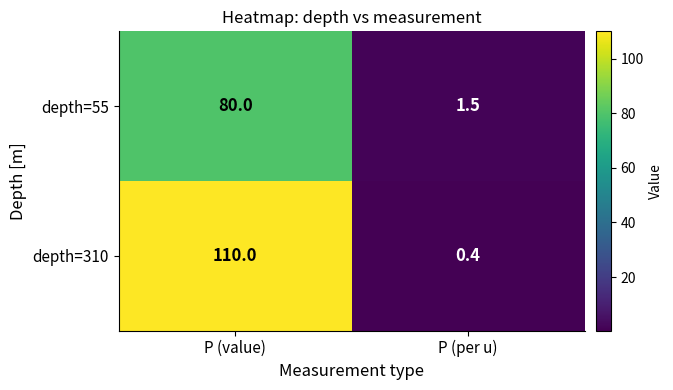

Rank the series at P (value) from lowest to highest value.

depth=55, depth=310